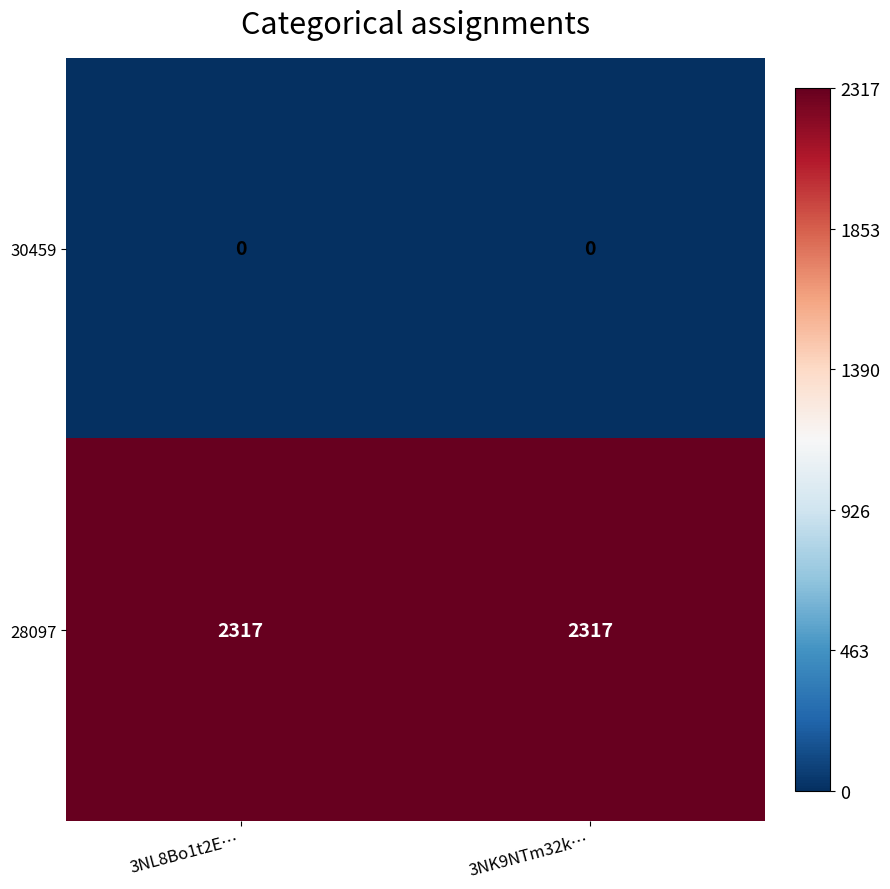

What is the highest value of the 28097 series?

2317